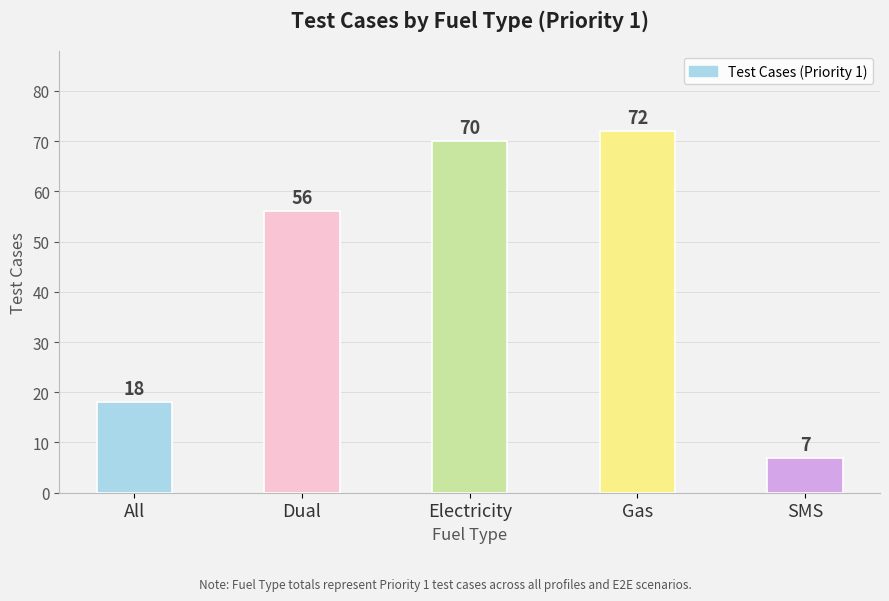

The value at Dual is 56. True or false?

True